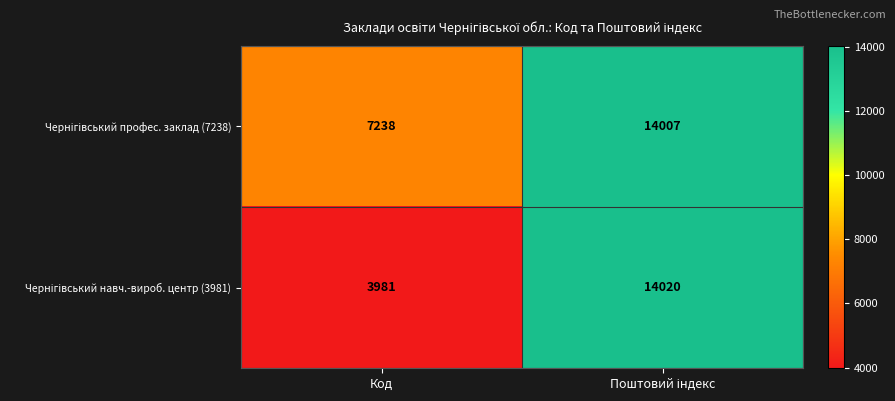

What is the difference between the highest and lowest values at Код?

3257